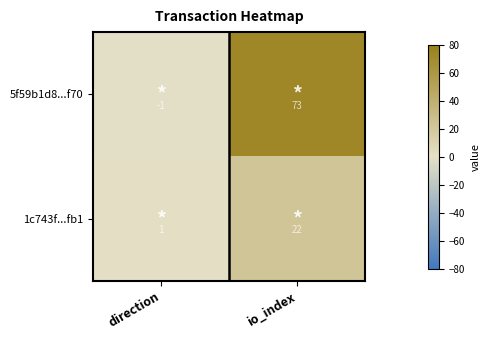

Rank the series at io_index from lowest to highest value.

1c743f...fb1, 5f59b1d8...f70